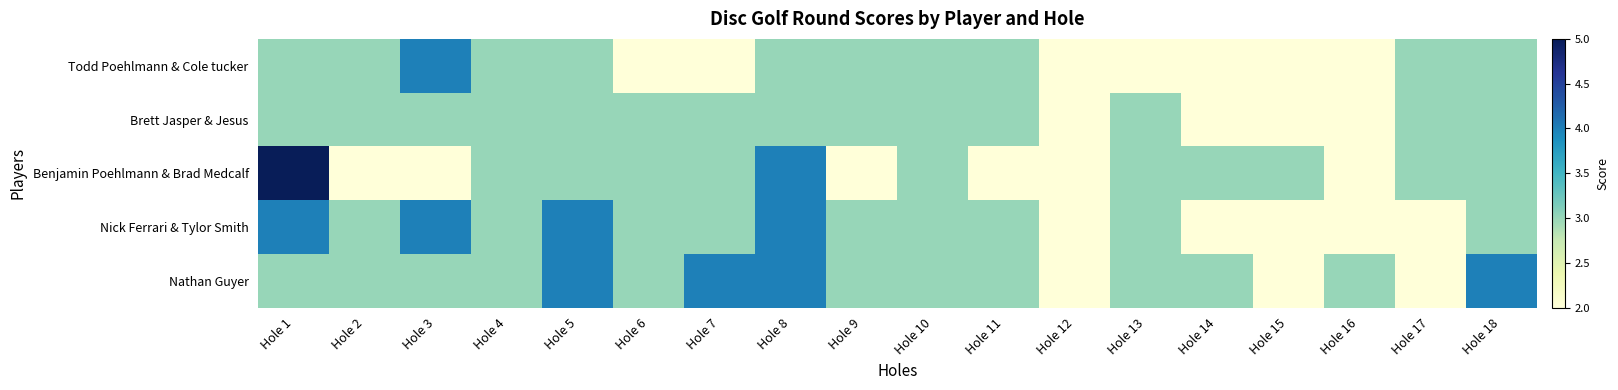

Between Hole 12 and Hole 15, which series saw the biggest shift?

Benjamin Poehlmann & Brad Medcalf